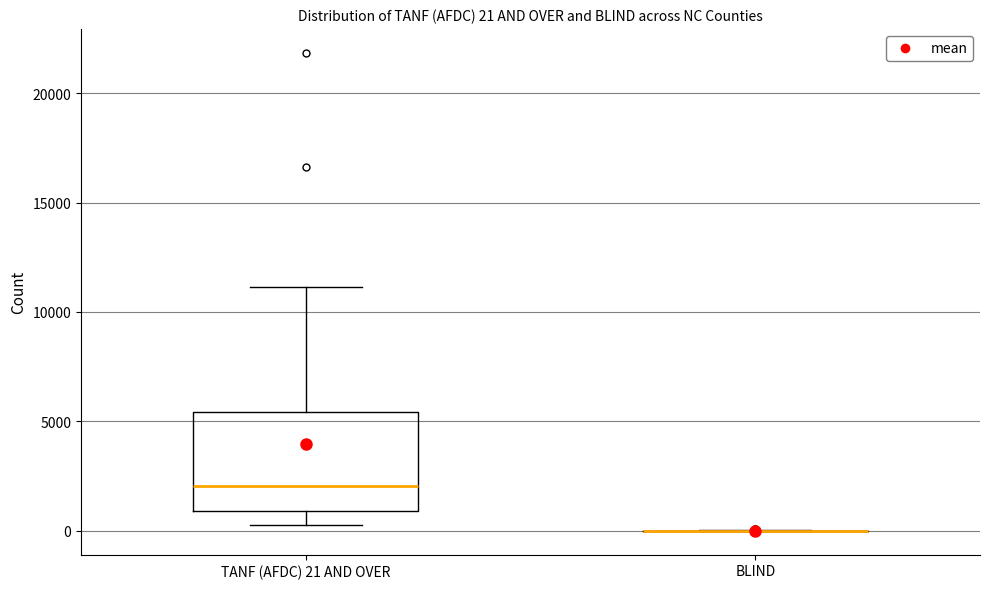

Which box is the tallest, from its lower edge to its upper edge?

TANF (AFDC) 21 AND OVER